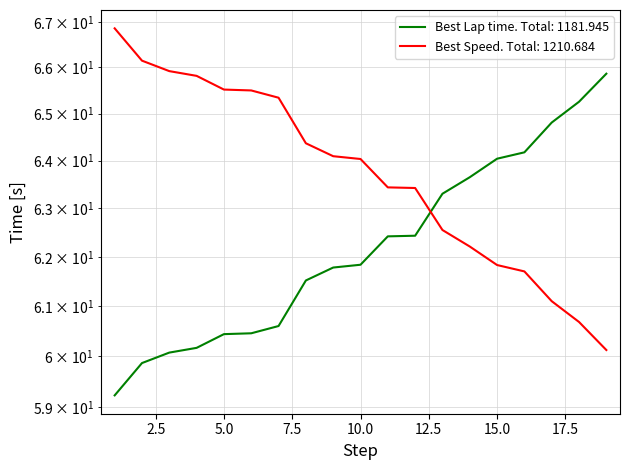

What is the value of the Best Lap time point at the 12th from the left?

62.4